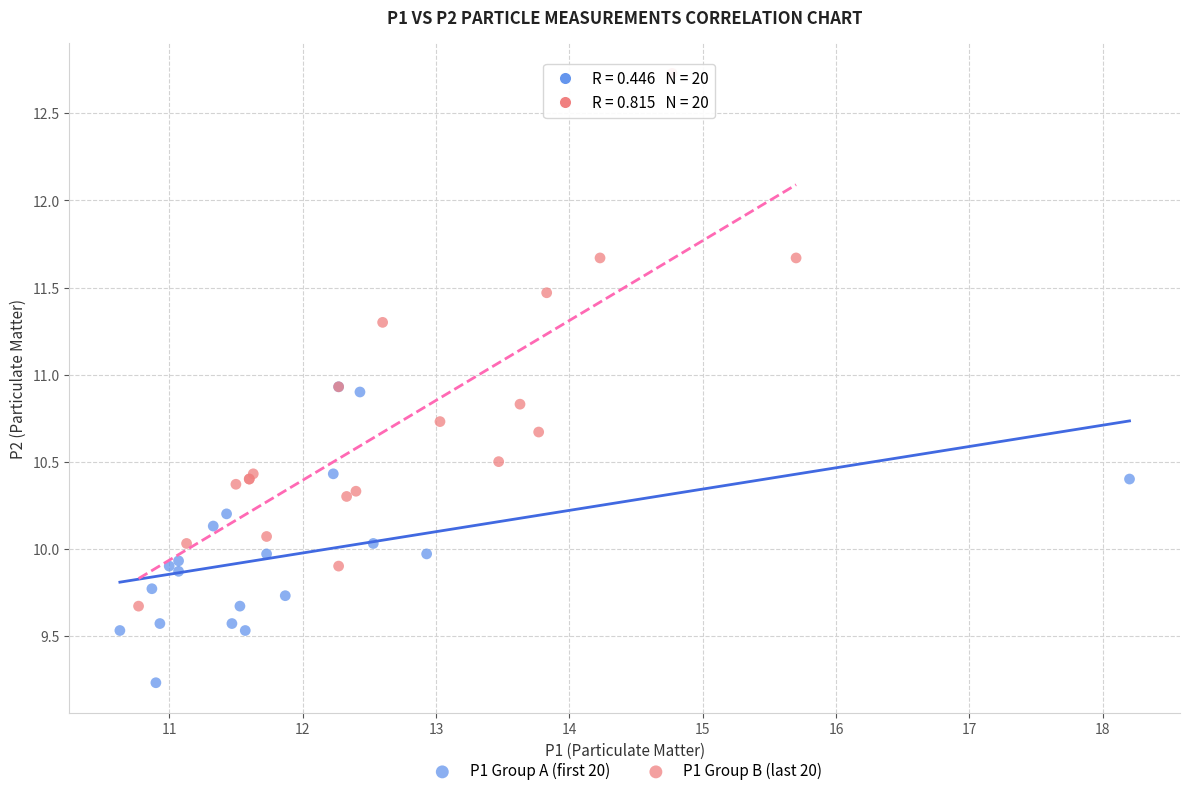

Which series has the largest Y range (max minus min)?

P1 Group B (last 20)